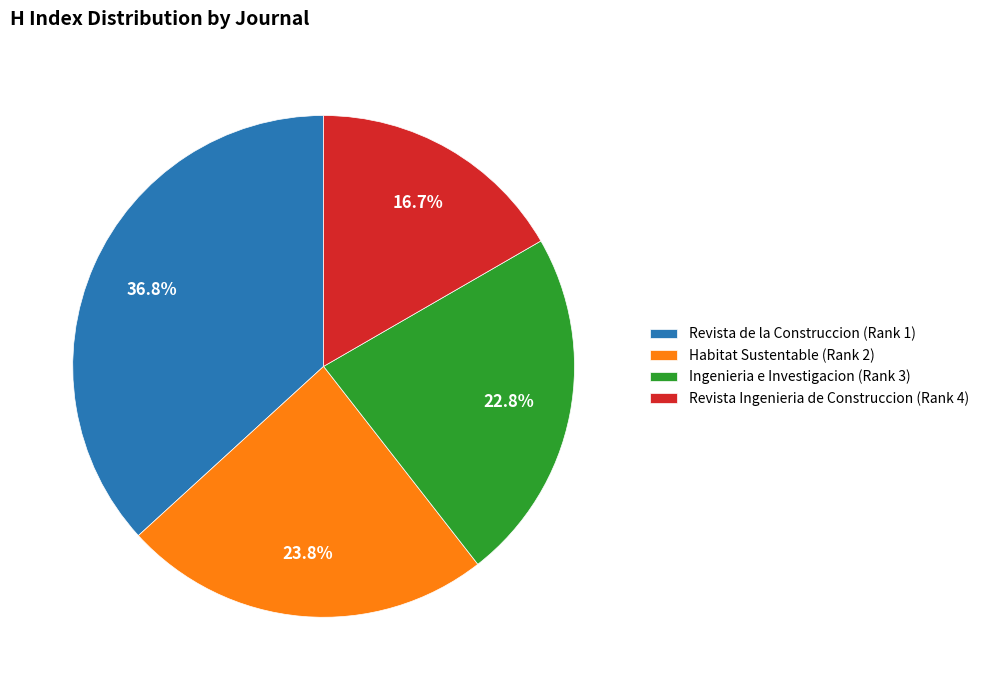

To the nearest percent, what portion does Ingenieria e Investigacion (Rank 3) represent?

23%